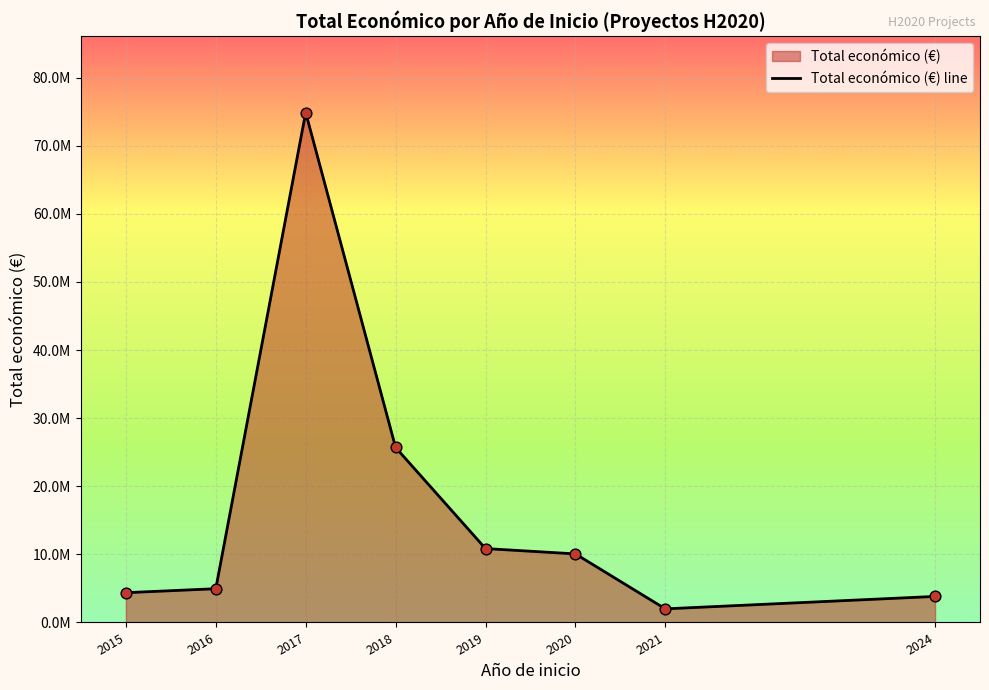

Approximately how many times larger is the value at 2024 compared to 2018?

0.1